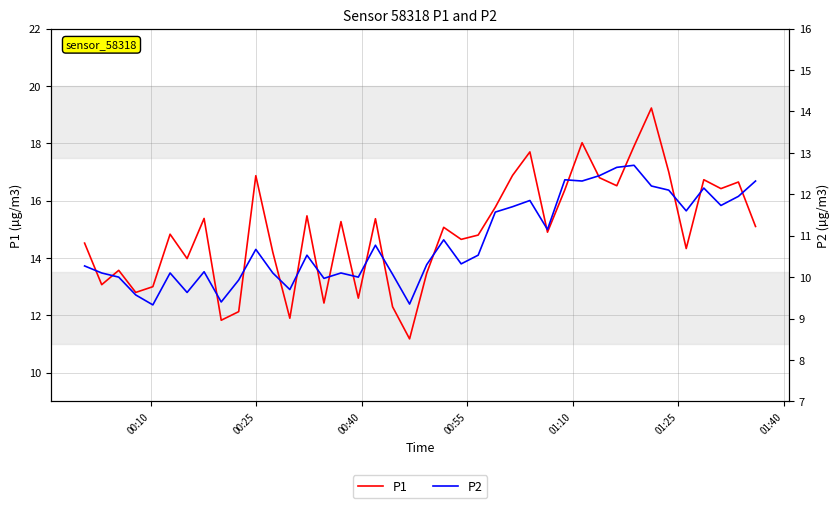

What is the sum of all P1 values?

597.0